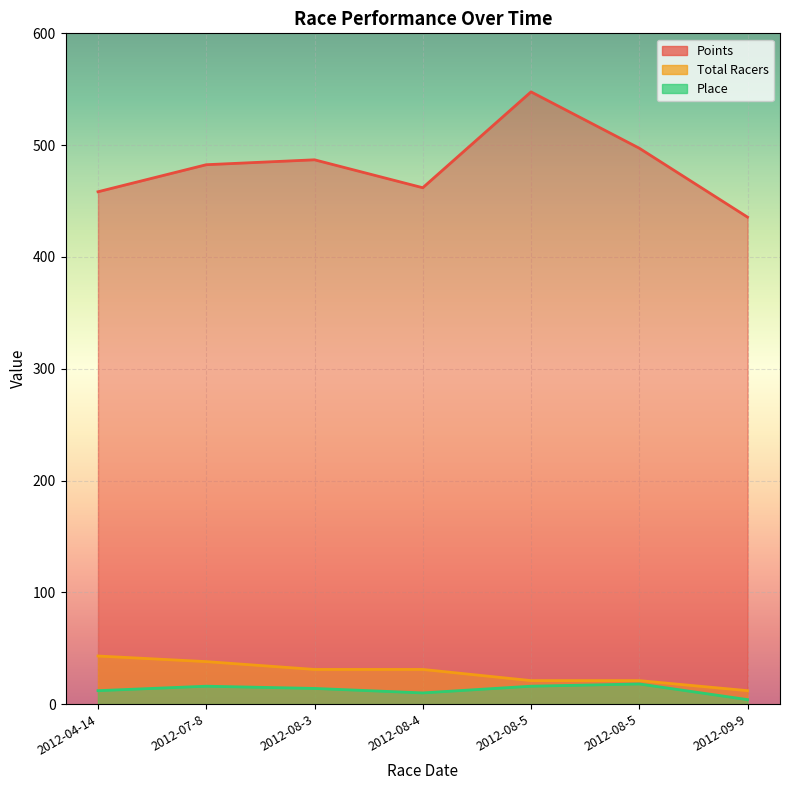

Reading left to right, transcribe all the data shown in this chart.

Points: 2012-04-14=458.3	2012-07-8=482.5	2012-08-3=486.9	2012-08-4=461.9	2012-08-5=547.6	2012-08-5=497.2	2012-09-9=435.6
Total Racers: 2012-04-14=43.0	2012-07-8=38.0	2012-08-3=31.0	2012-08-4=31.0	2012-08-5=21.0	2012-08-5=21.0	2012-09-9=12.0
Place: 2012-04-14=12.0	2012-07-8=16.0	2012-08-3=14.0	2012-08-4=10.0	2012-08-5=16.0	2012-08-5=18.0	2012-09-9=4.0